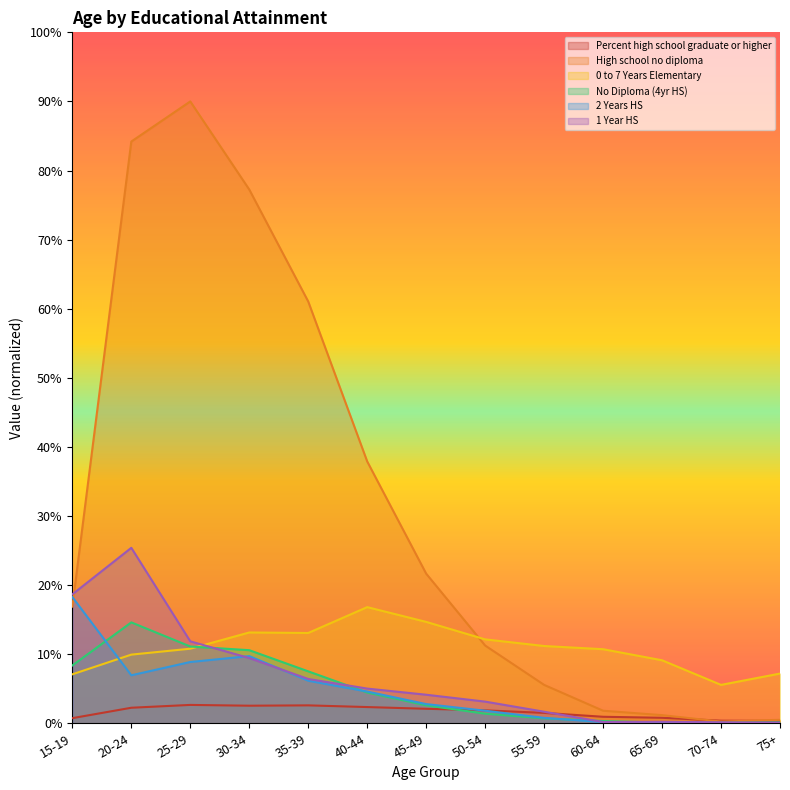

Reading right to left, extract all data points from this chart.

Percent high school graduate or higher: 75+=0.3	70-74=0.4	65-69=0.8	60-64=0.9	55-59=1.5	50-54=1.9	45-49=2.1	40-44=2.3	35-39=2.6	30-34=2.5	25-29=2.7	20-24=2.2	15-19=0.7
High school no diploma: 75+=0.5	70-74=0.2	65-69=1.2	60-64=1.8	55-59=5.6	50-54=11.3	45-49=21.7	40-44=37.9	35-39=61.0	30-34=77.2	25-29=90.0	20-24=84.2	15-19=16.9
0 to 7 Years Elementary: 75+=7.2	70-74=5.6	65-69=9.1	60-64=10.7	55-59=11.2	50-54=12.1	45-49=14.7	40-44=16.8	35-39=13.1	30-34=13.1	25-29=10.8	20-24=9.9	15-19=7.1
No Diploma (4yr HS): 75+=0.1	70-74=0.1	65-69=0.1	60-64=0.3	55-59=0.7	50-54=1.4	45-49=2.6	40-44=4.5	35-39=7.5	30-34=10.6	25-29=11.1	20-24=14.6	15-19=8.4
2 Years HS: 75+=0.1	70-74=0.0	65-69=0.0	60-64=0.2	55-59=0.8	50-54=1.8	45-49=2.8	40-44=4.6	35-39=6.2	30-34=9.7	25-29=8.9	20-24=6.9	15-19=18.3
1 Year HS: 75+=0.1	70-74=0.1	65-69=0.2	60-64=0.2	55-59=1.7	50-54=3.1	45-49=4.1	40-44=5.0	35-39=6.4	30-34=9.4	25-29=11.9	20-24=25.4	15-19=18.7